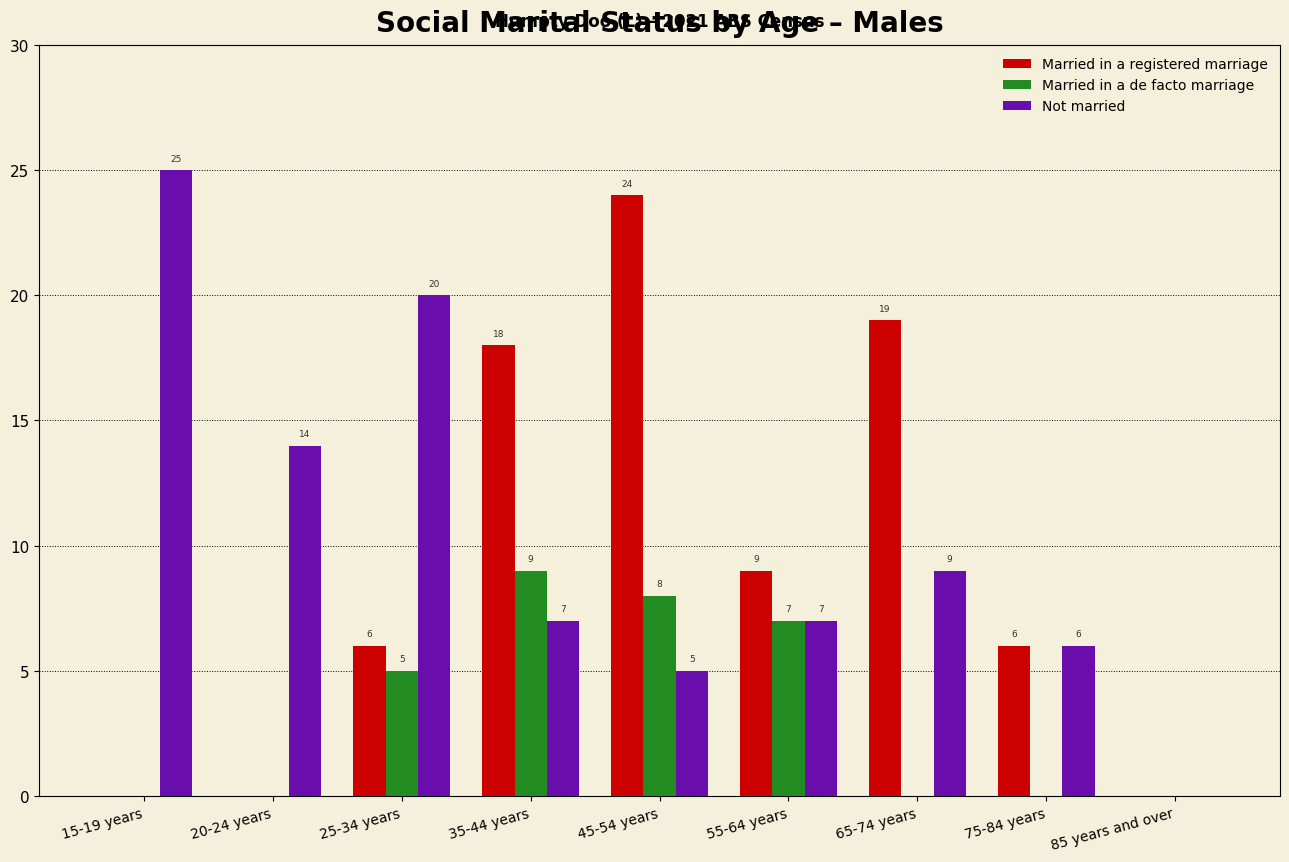

What is the average value of the Married in a de facto marriage series?

3